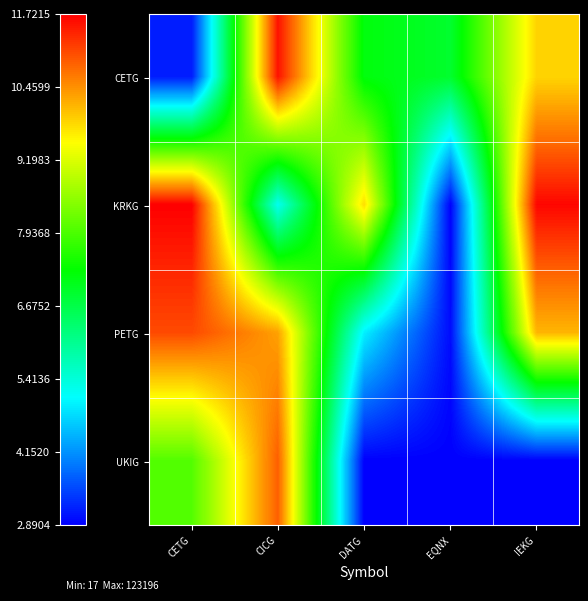

Which series changed the most between CICG and DATG?

UKIG